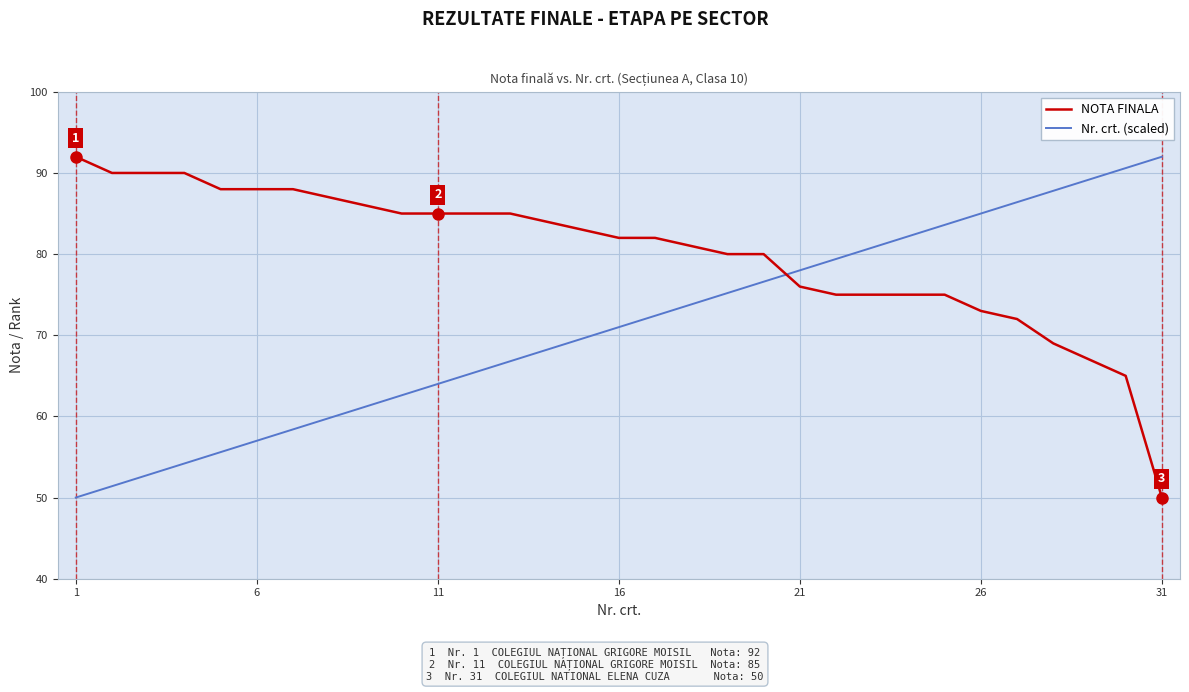

Does the chart display data point markers on the line(s)?

No